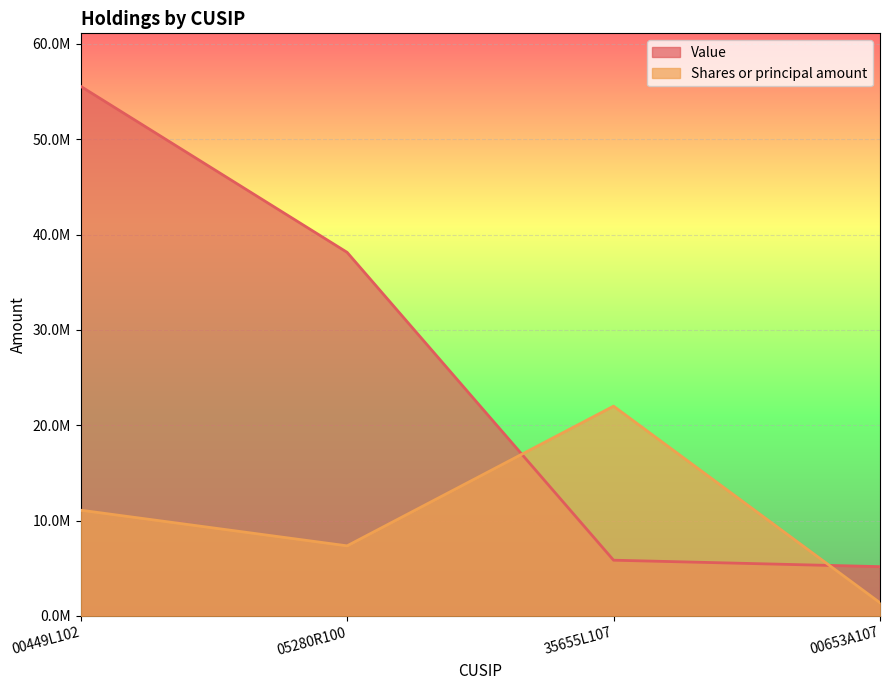

Which category has the highest value in the Shares or principal amount series?

35655L107